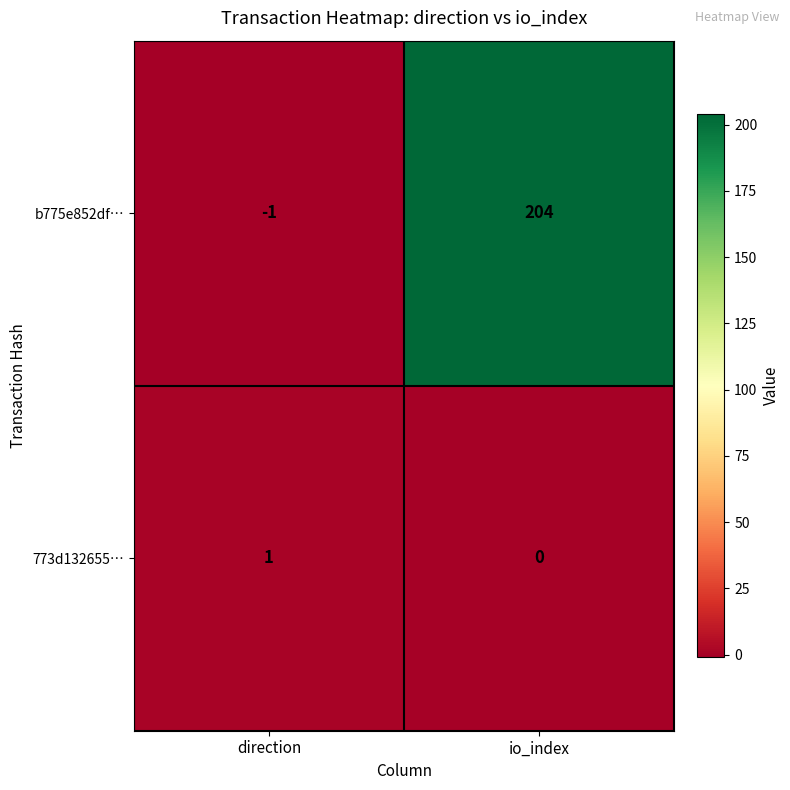

At which category is the sum across all series the highest?

io_index